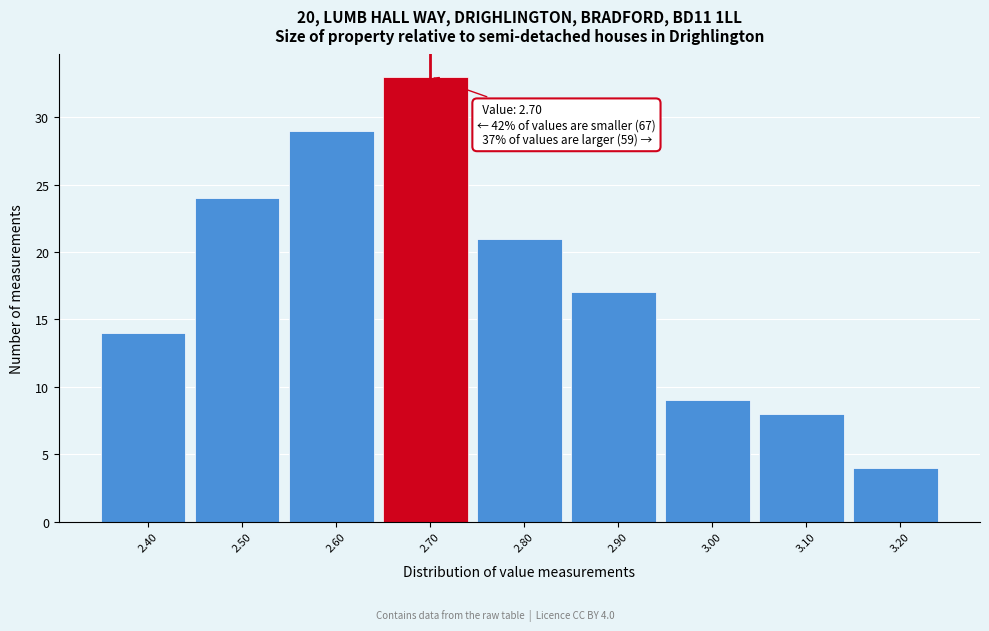

Which range on the x-axis has the tallest bar?

2.65 to 2.75